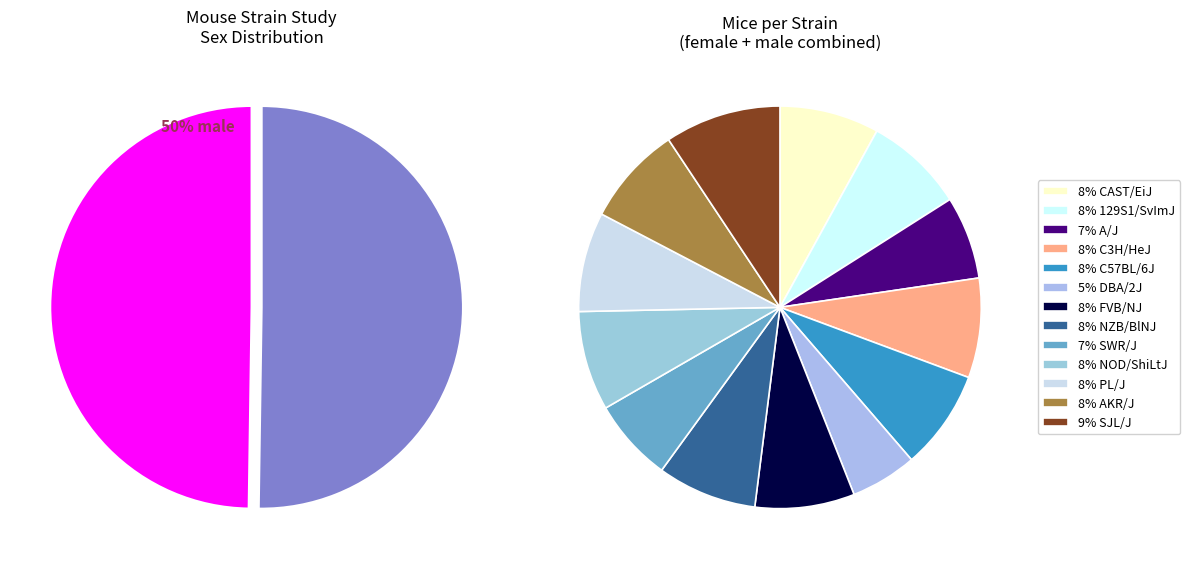

True or false: SJL/J m accounts for 1% of the total.

False